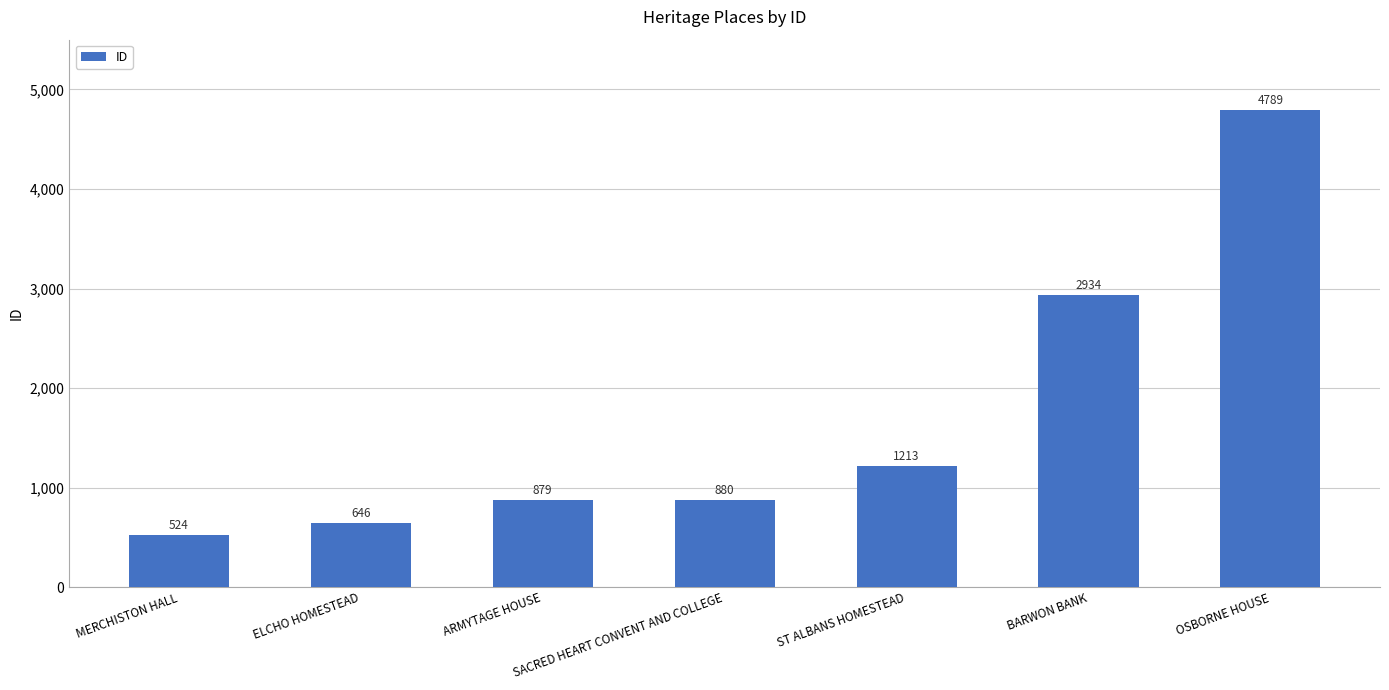

What is the sum of all values?

11865